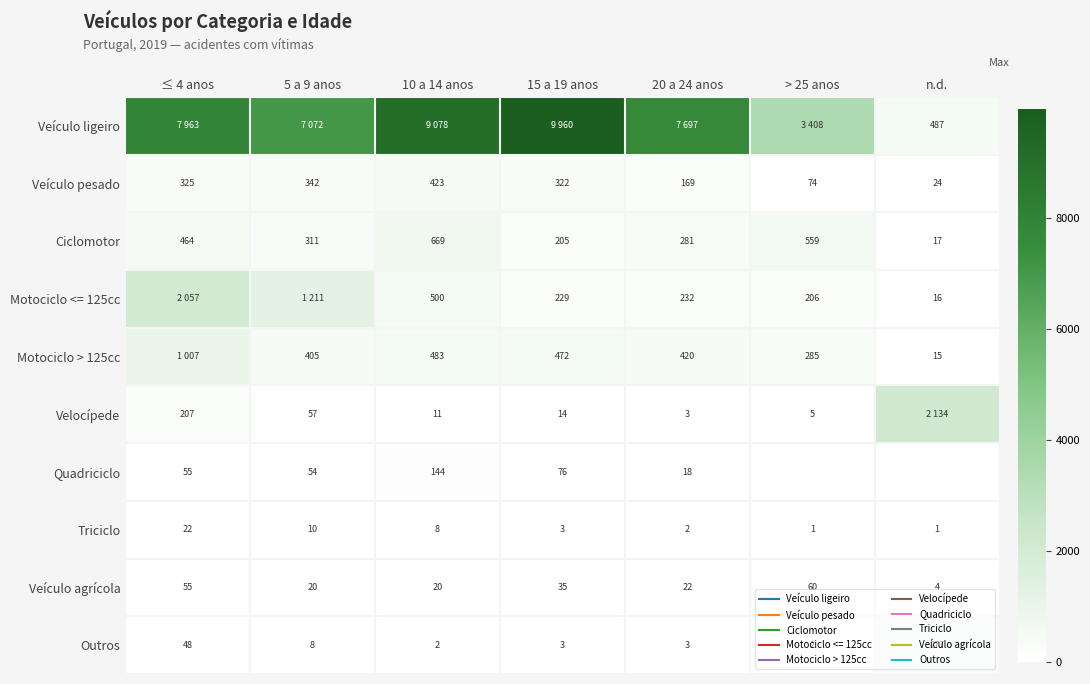

What is the total value across all series at n.d.?

2975